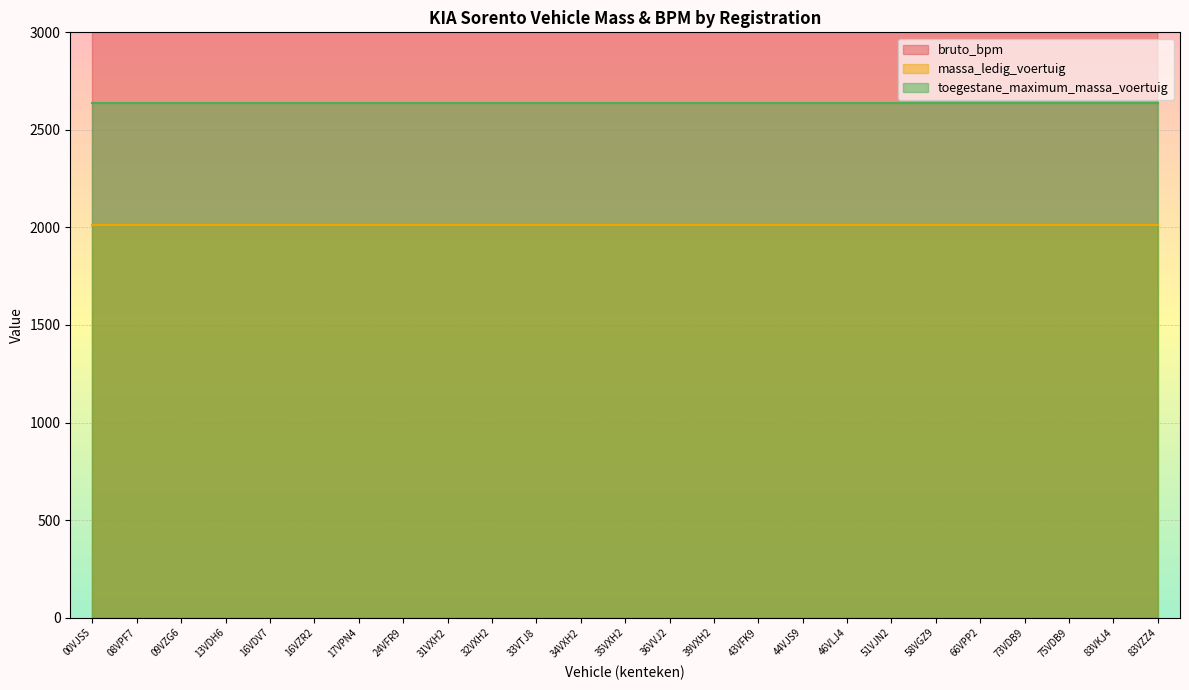

Which has a higher value, 46VLJ4 or 00VJS5?

46VLJ4